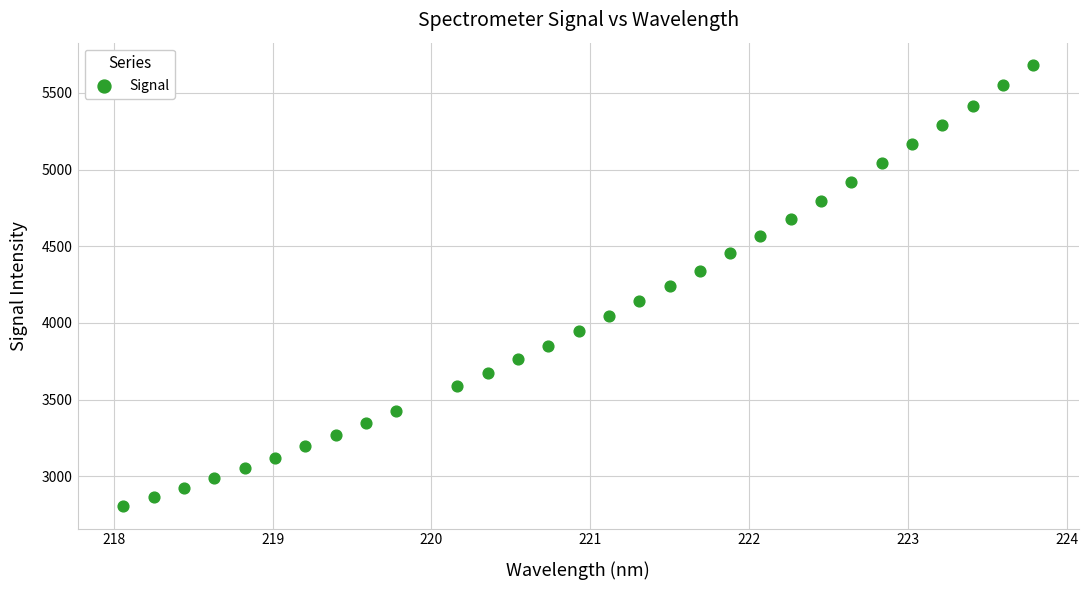

What is the range of X values (max minus min)?

5.7